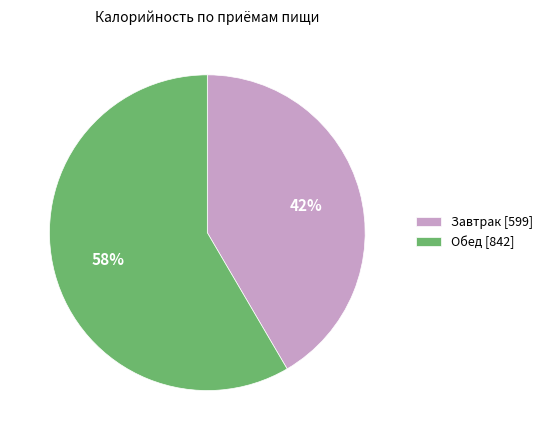

To the nearest percent, what is the average slice percentage?

50%